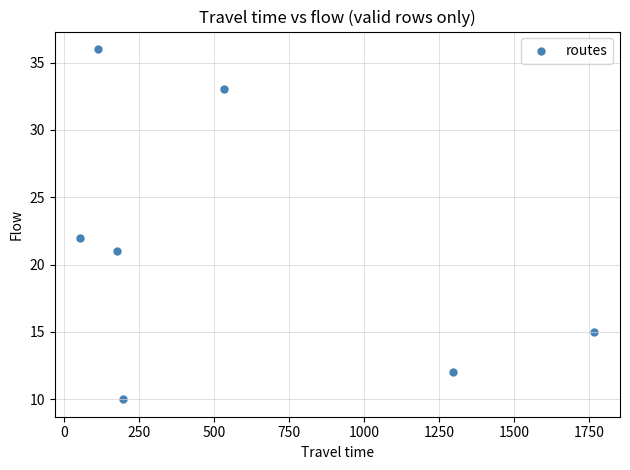

What Y value in the scatter plot is closest to 23?

22